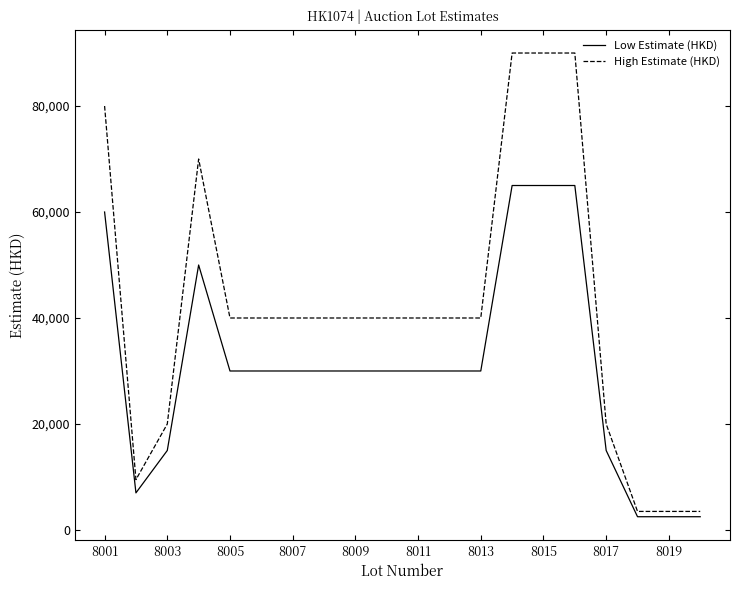

Which series has the largest total across all categories?

High Estimate (HKD)